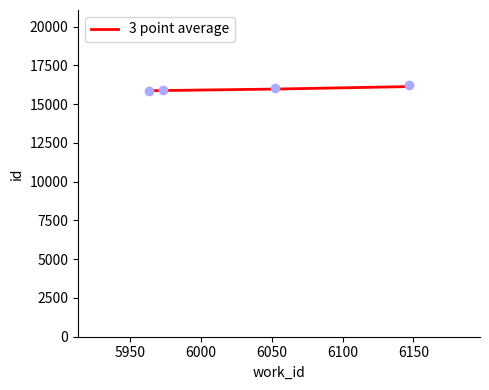

What is the change in value from 5950 to 6000?

+94.0